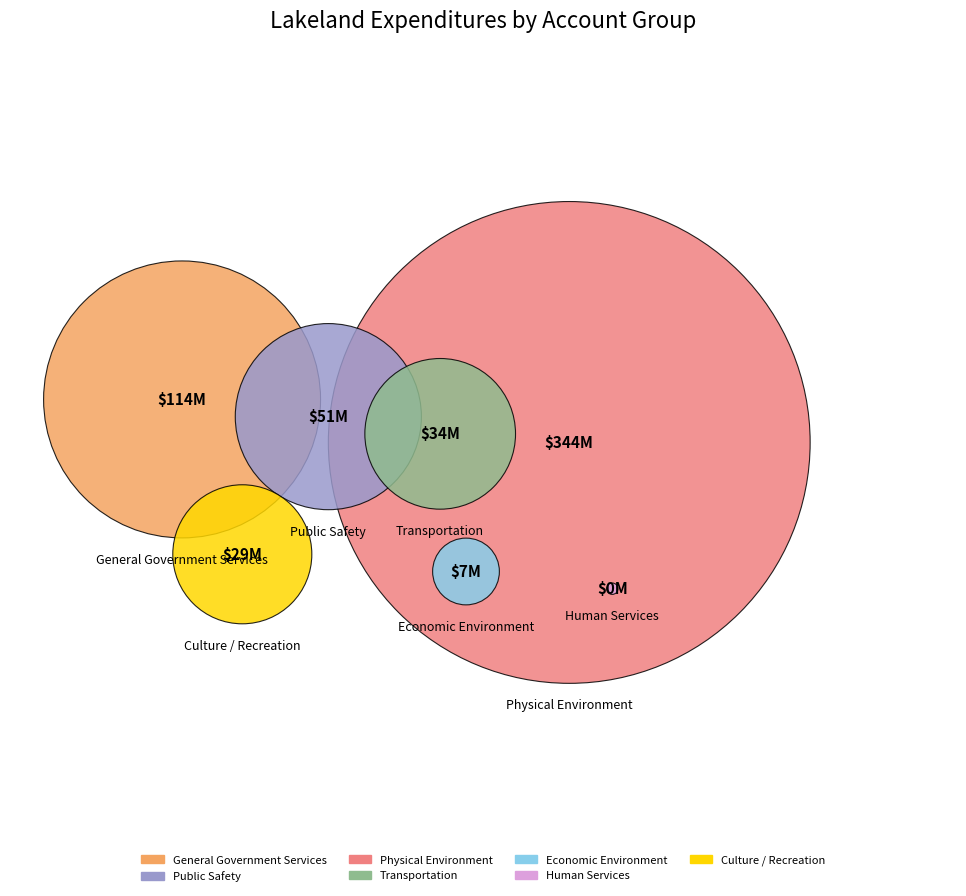

True or false: Physical Environment accounts for 47% of the total.

False